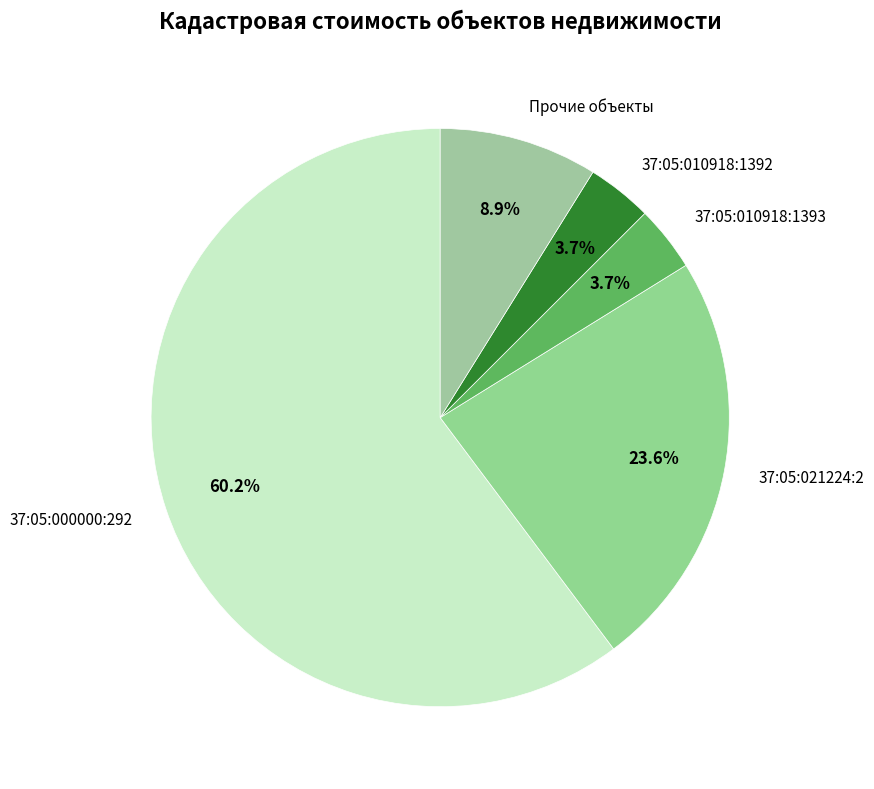

Which category accounts for the majority?

37:05:000000:292